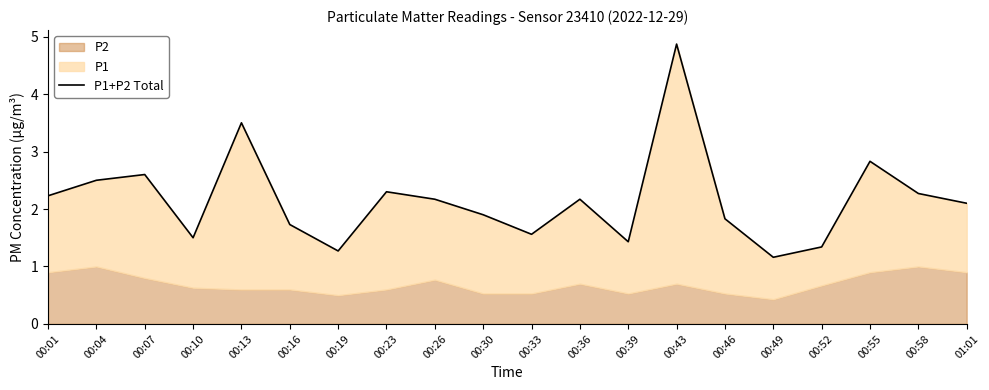

What is the approximate value at 00:52?

1.3